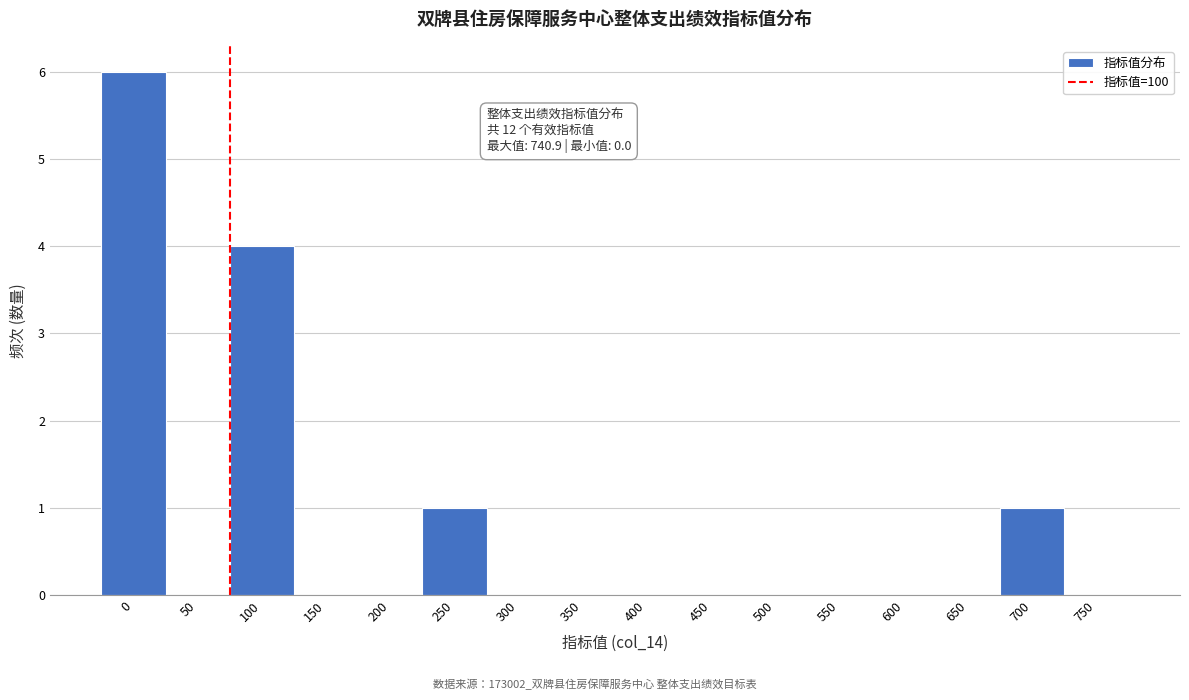

Reading right to left, extract all data points from this chart.

750=0	700=1	650=0	600=0	550=0	500=0	450=0	400=0	350=0	300=0	250=1	200=0	150=0	100=4	50=0	0=6